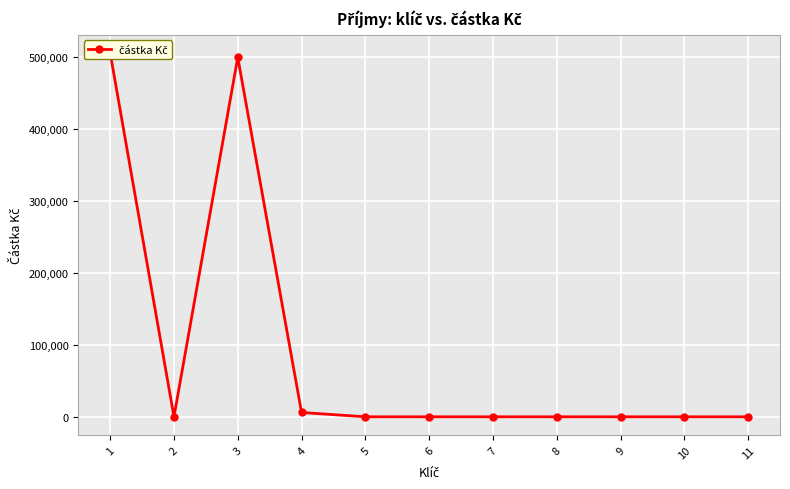

What is the sum of the values at 3 and 10?

500000